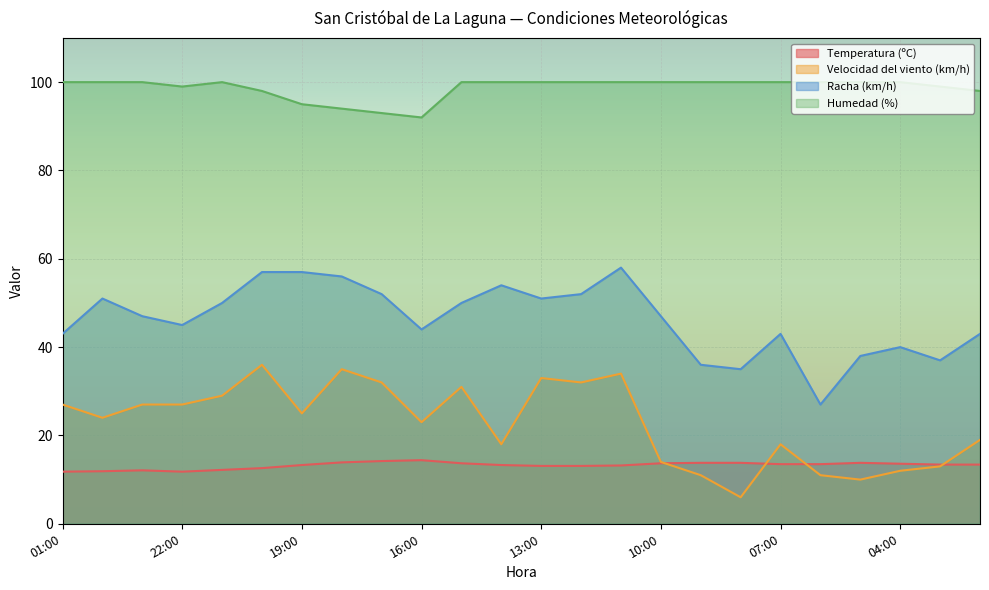

What is the smallest value displayed?

6.0